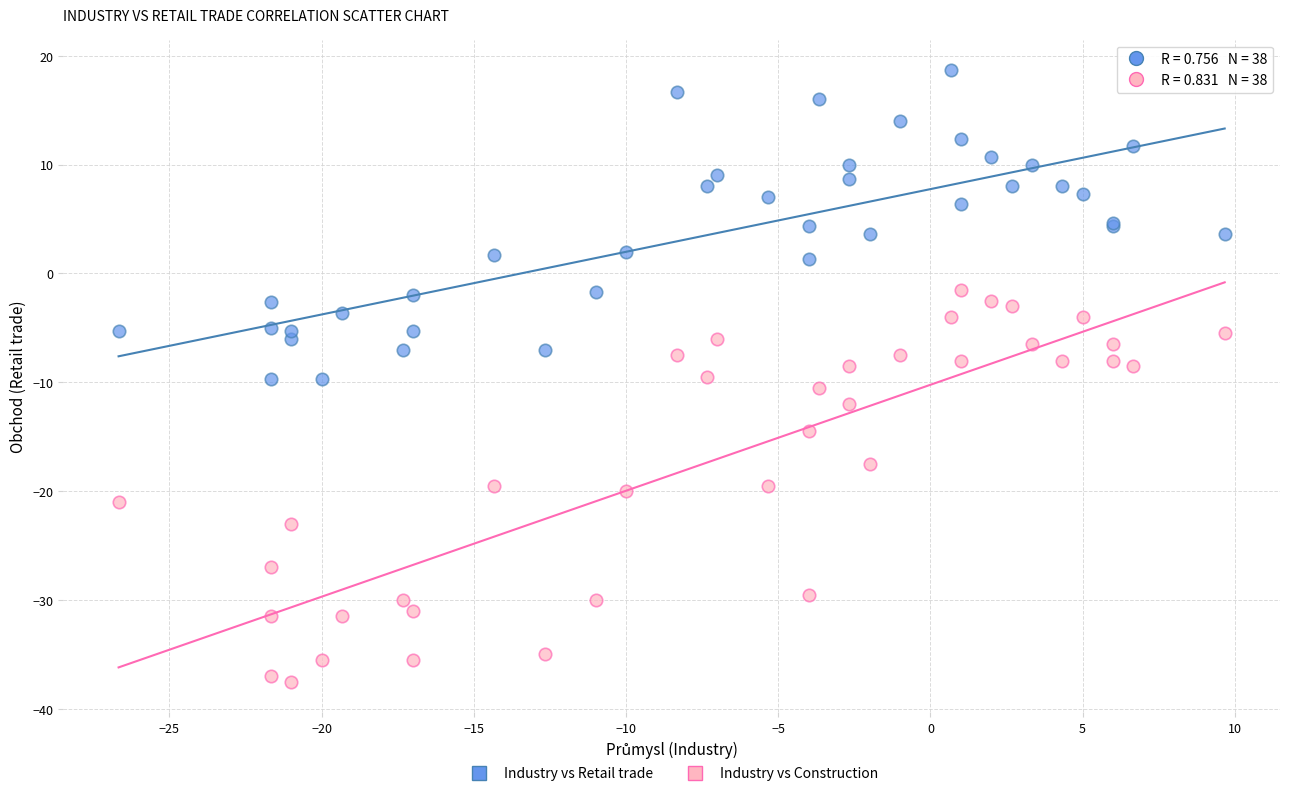

Which series has the widest spread of Y values?

Industry vs Construction